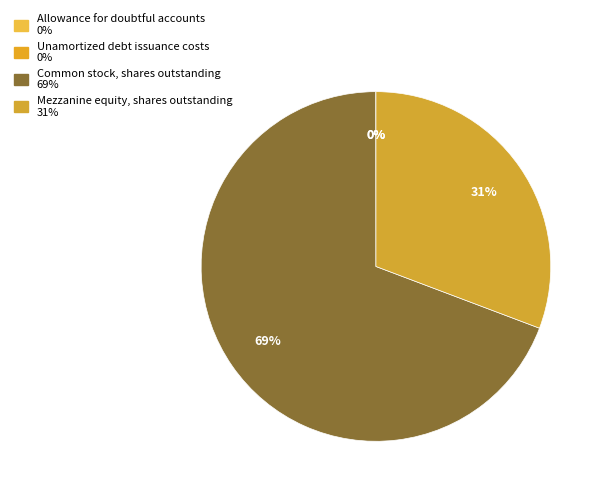

What percentage do Mezzanine equity, shares outstanding and Unamortized debt issuance costs together represent?

30.7%